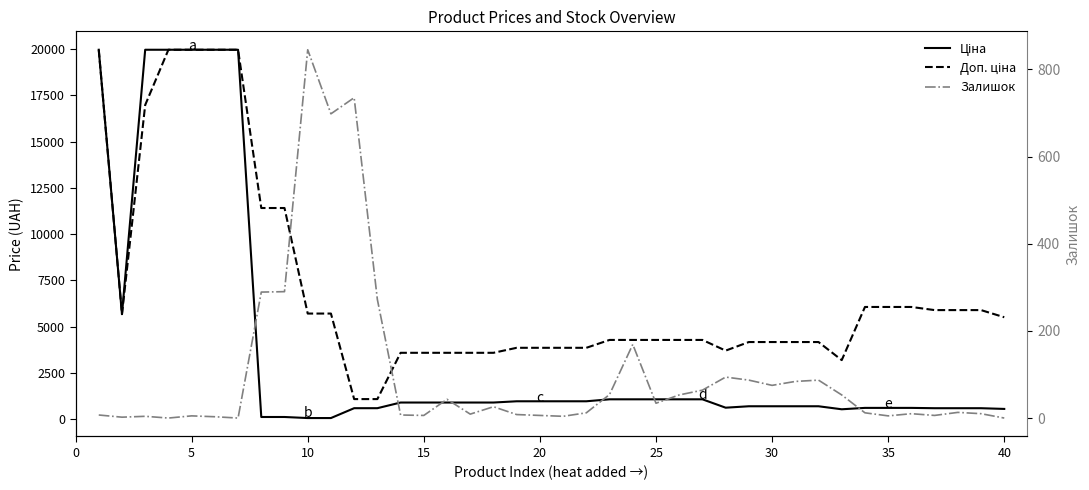

True or false: Доп. ціна and Залишок cross at least once.

False